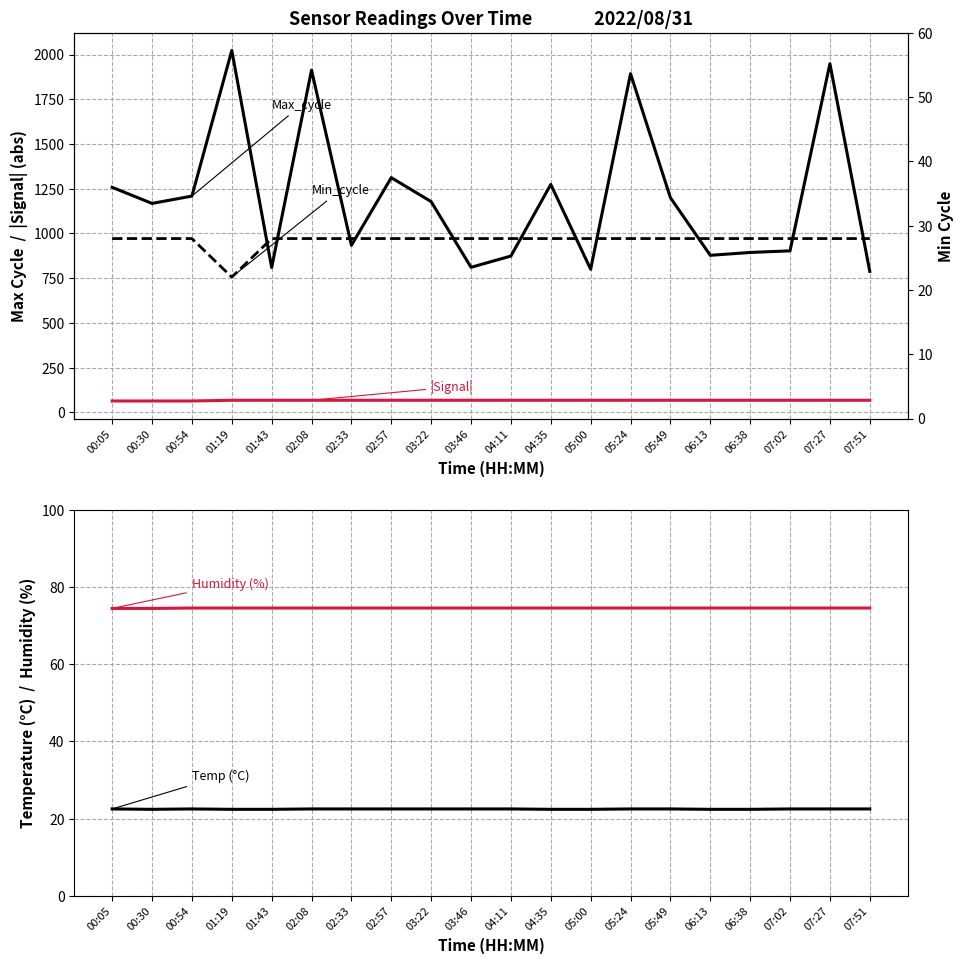

What is the value of the Temp (°C) point at the 17th from the left?

22.4